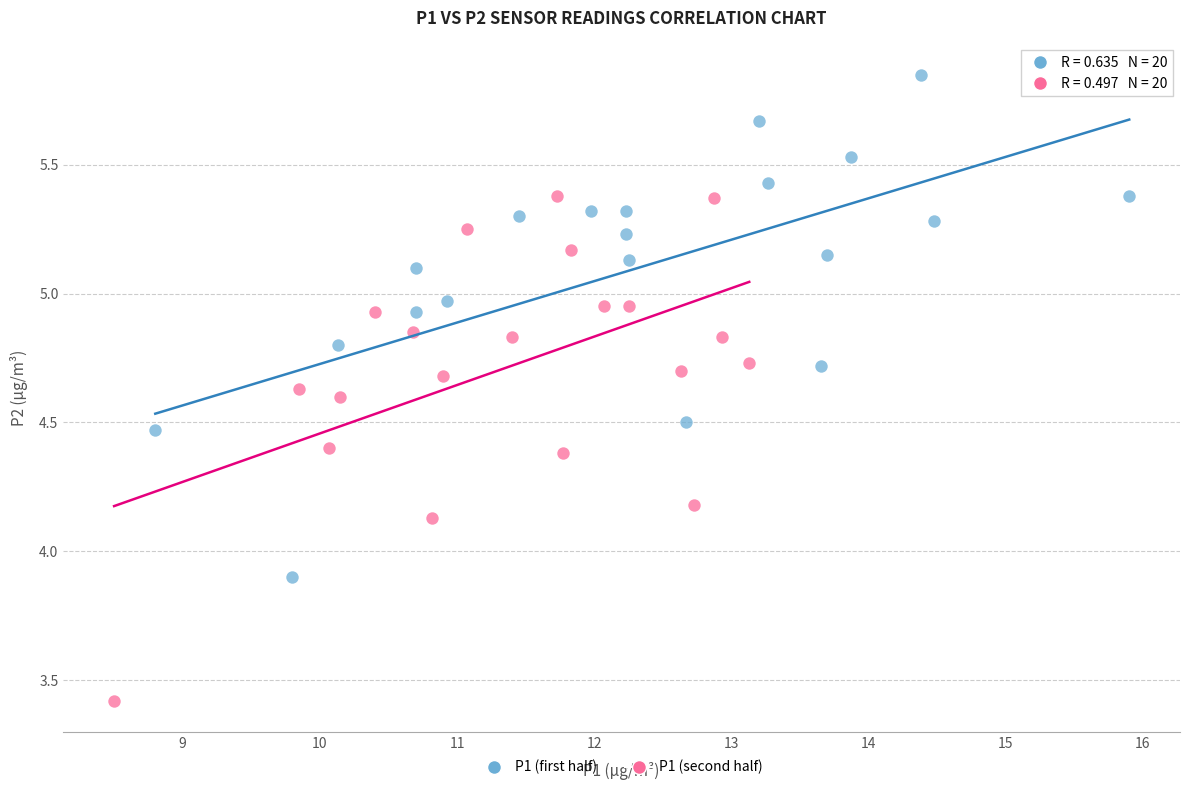

Which series reaches the maximum Y coordinate?

P1 (first half)